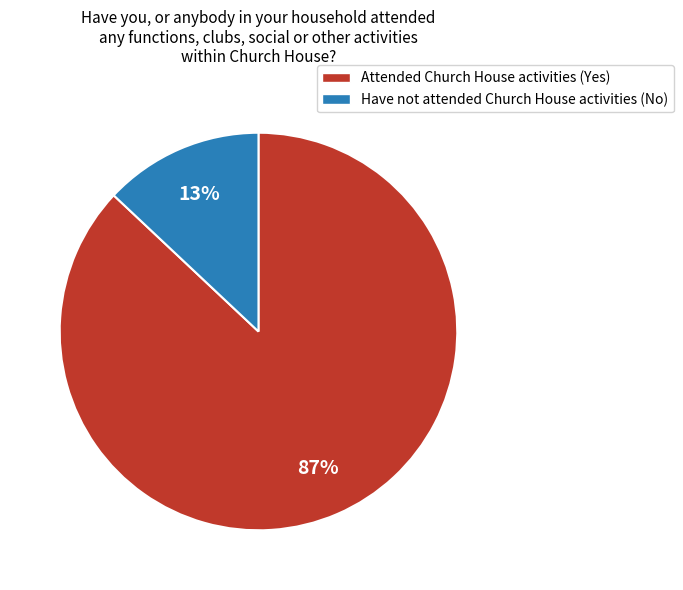

Do Attended Church House activities (Yes) and Have not attended Church House activities (No) together represent more than half of the pie?

Yes